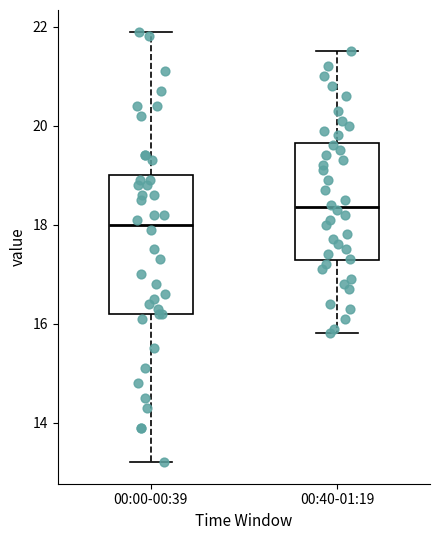

Which box has the highest median line?

00:40-01:19